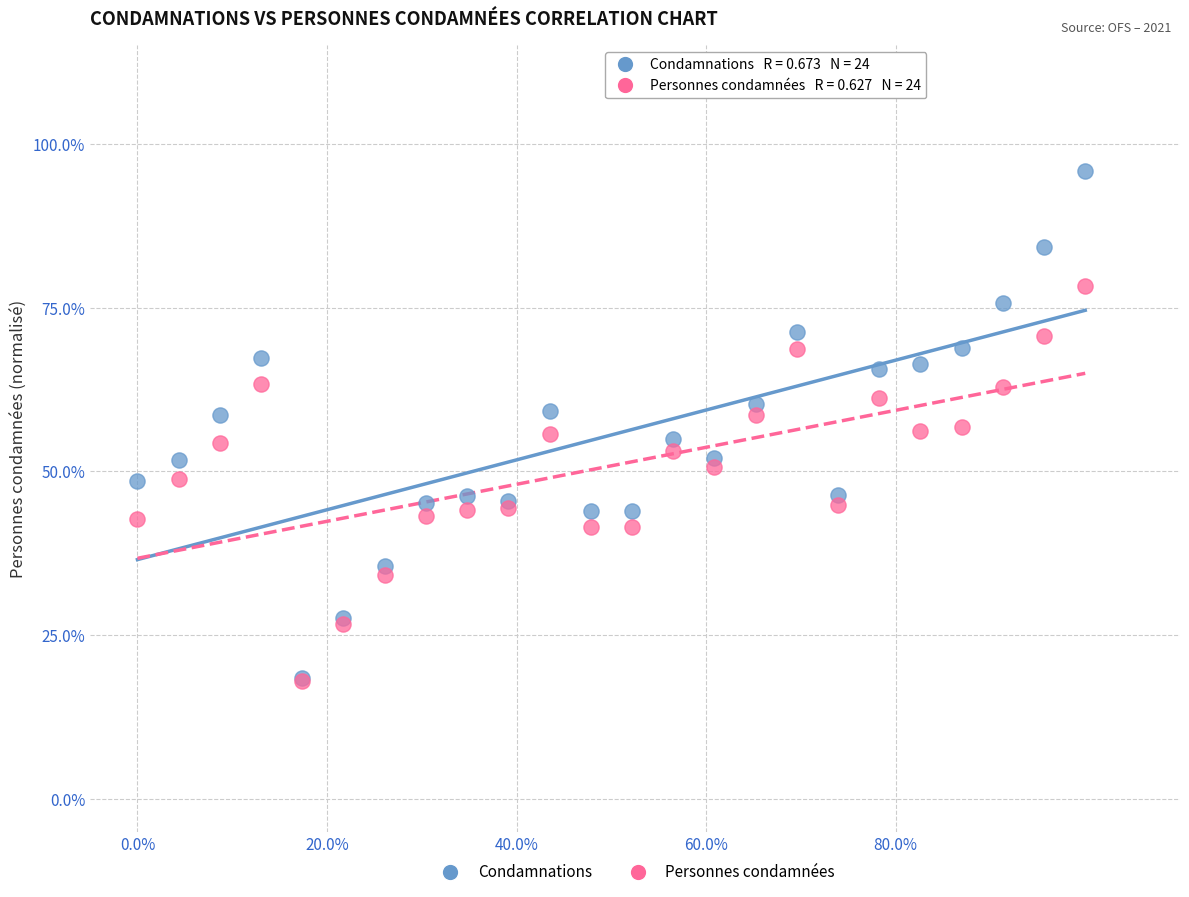

Which series contains the highest Y value?

Condamnations